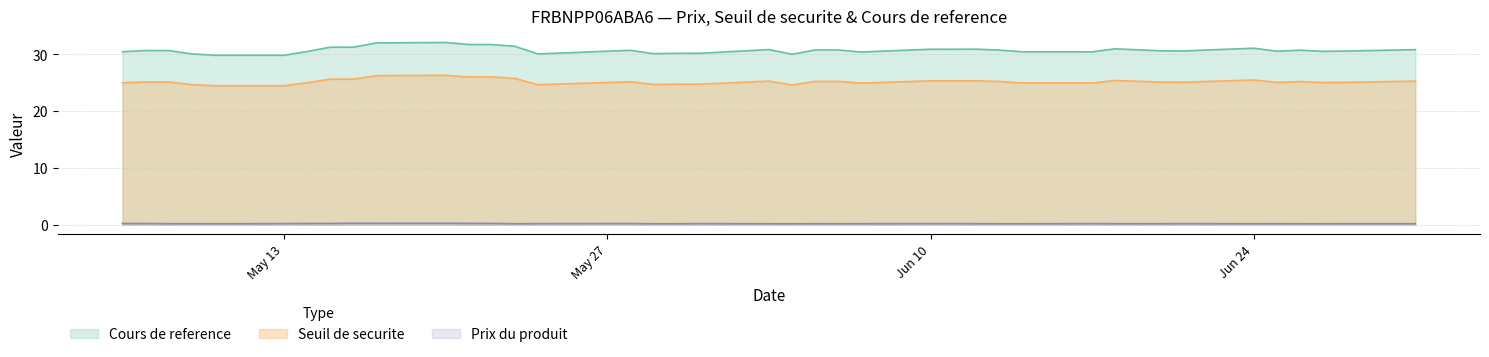

What is the sum of all Seuil de securite values?

983.1